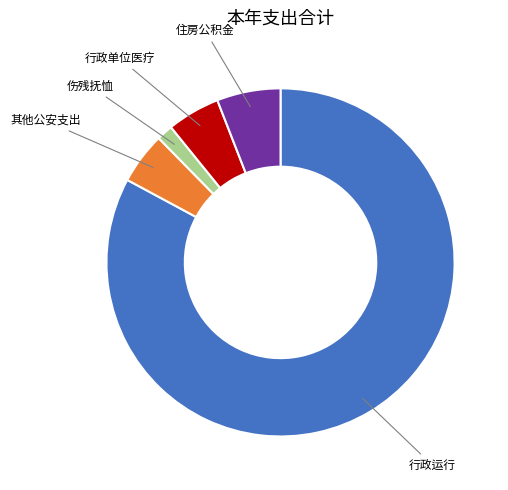

Is there any slice that represents more than half of the pie?

Yes